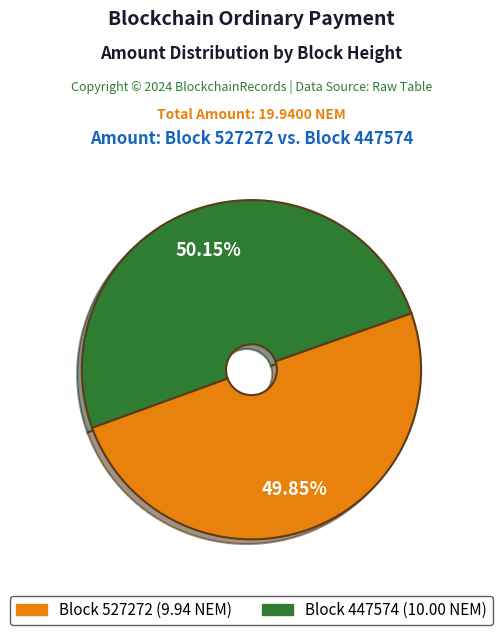

Is there a majority slice in this chart?

Yes